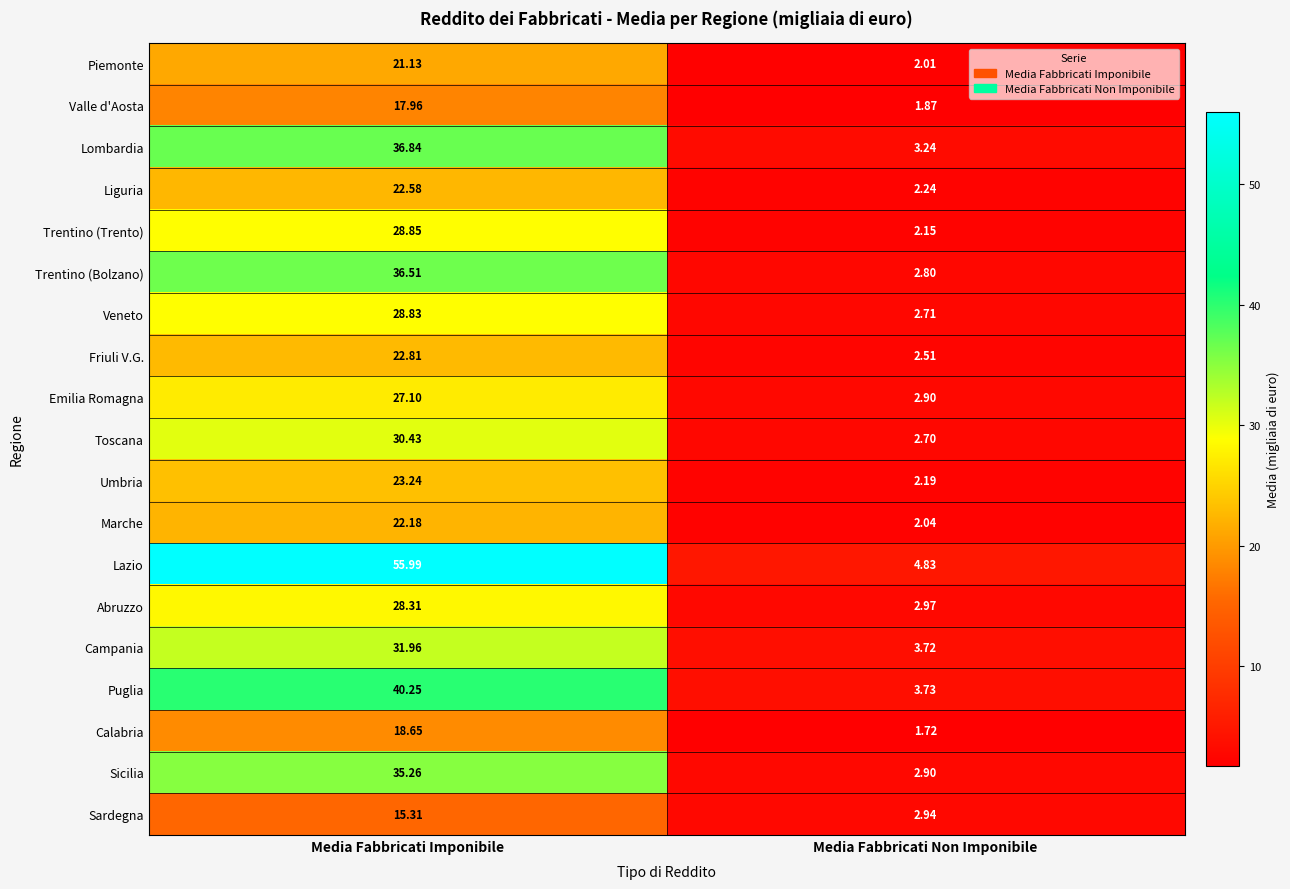

Which category has the highest value in the Veneto series?

Media Fabbricati Imponibile